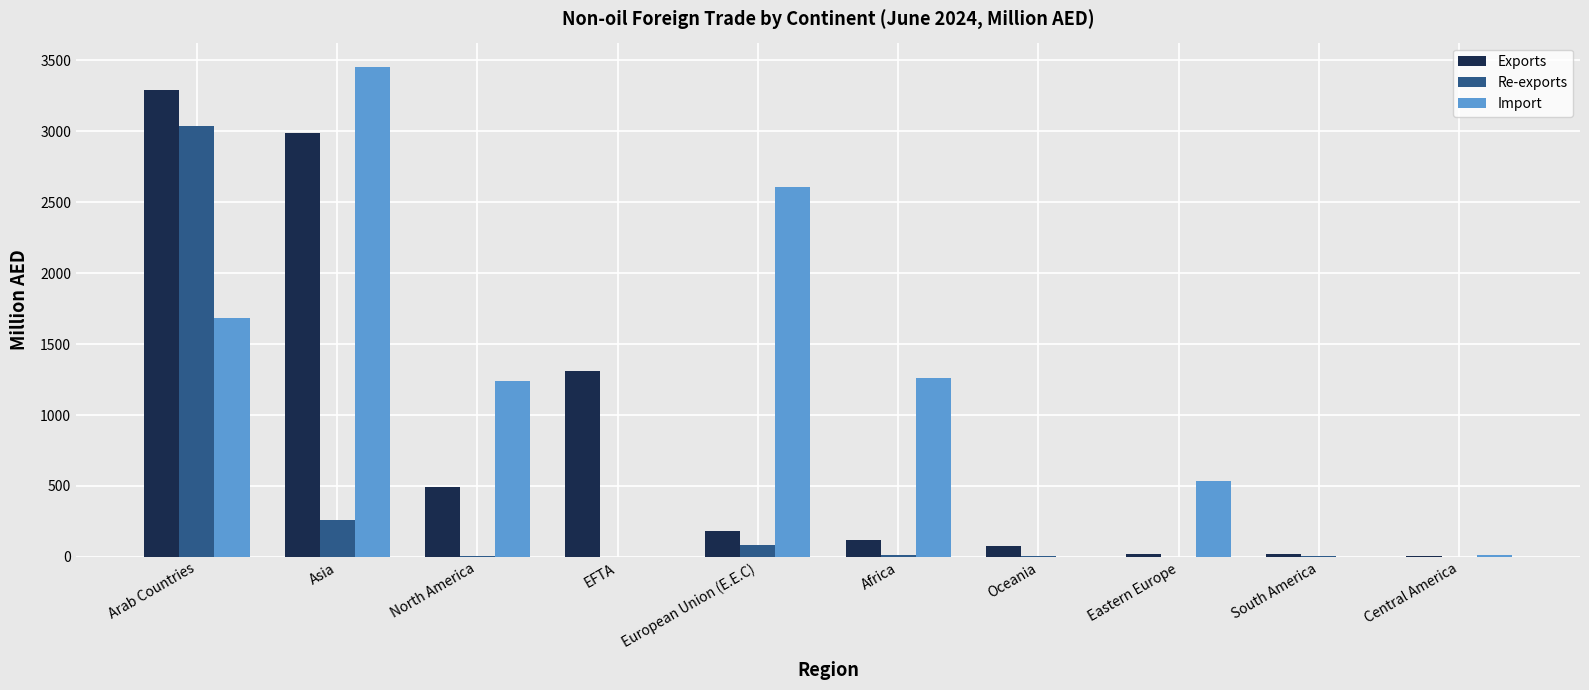

At which label does Import reach its peak?

Asia